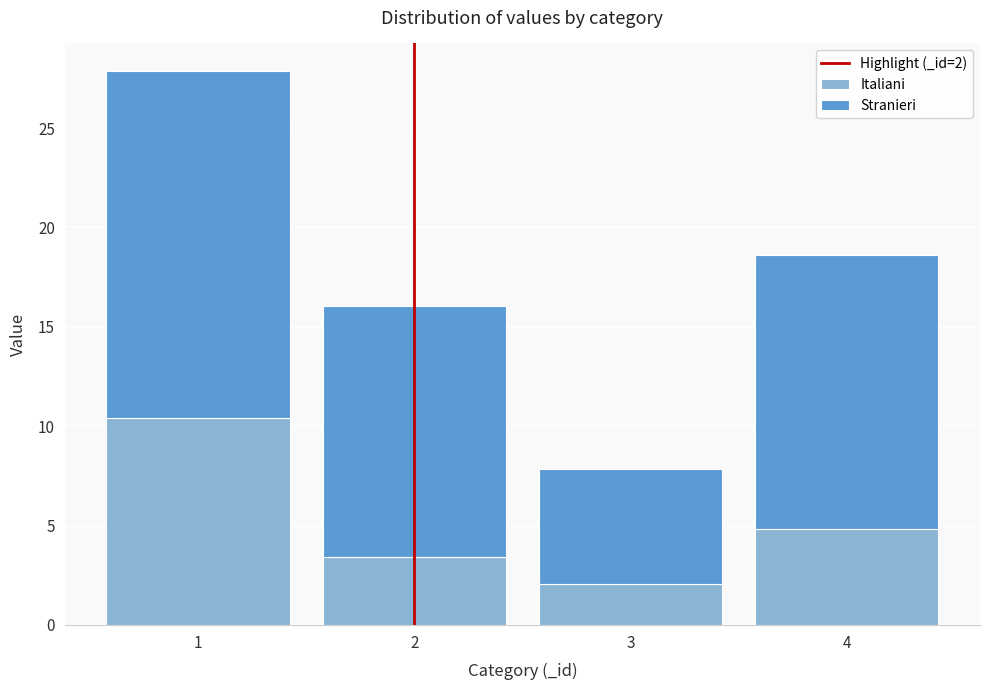

Reading left to right, list the values for the Italiani series.

1=10.4	2=3.4	3=2.1	4=4.8